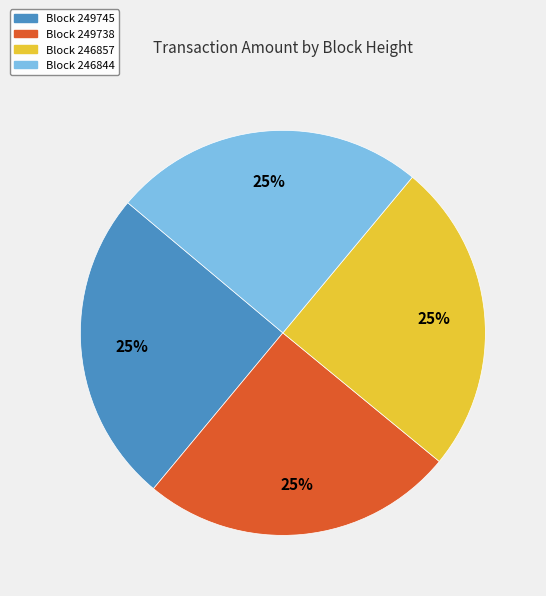

Is there a majority slice in this chart?

No